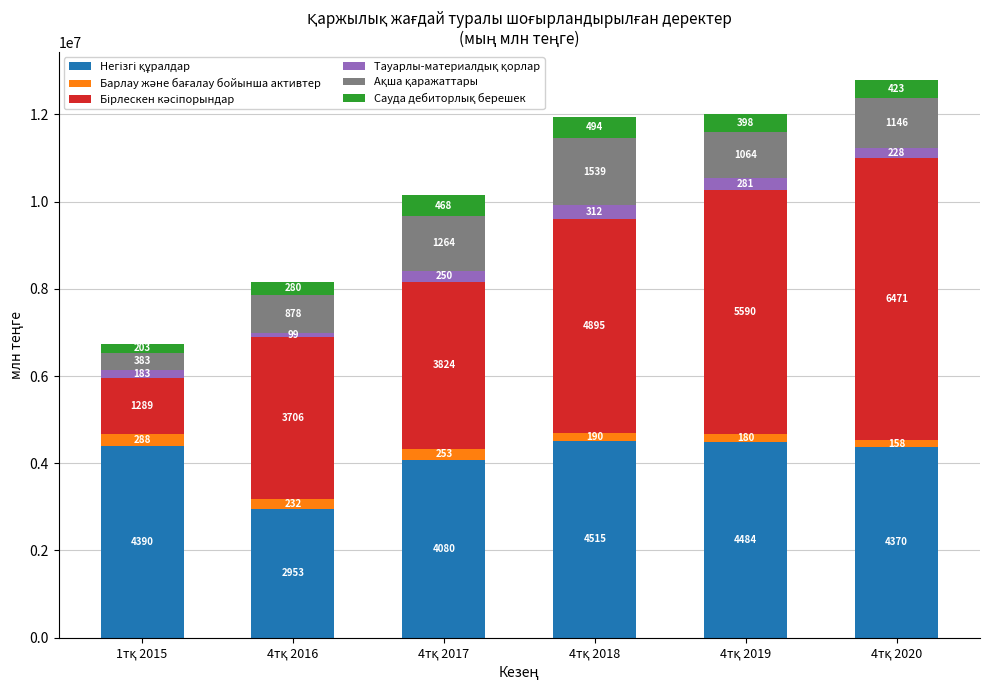

Which series has the largest total across all categories?

Бірлескен кәсіпорындар